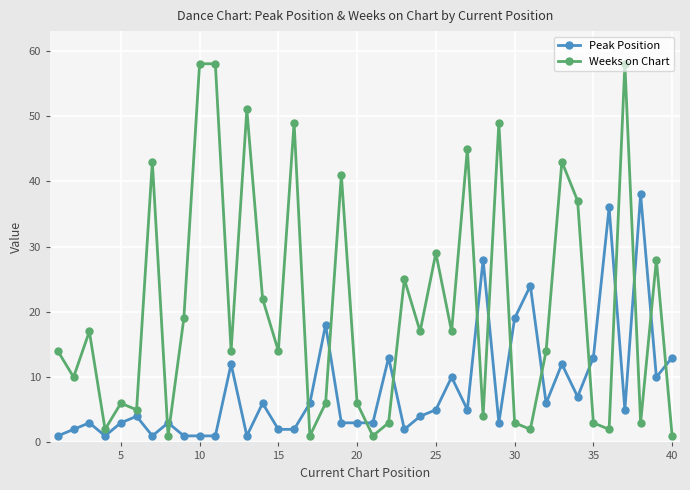

What is the value of the Weeks on Chart point at the 33rd from the left?

43